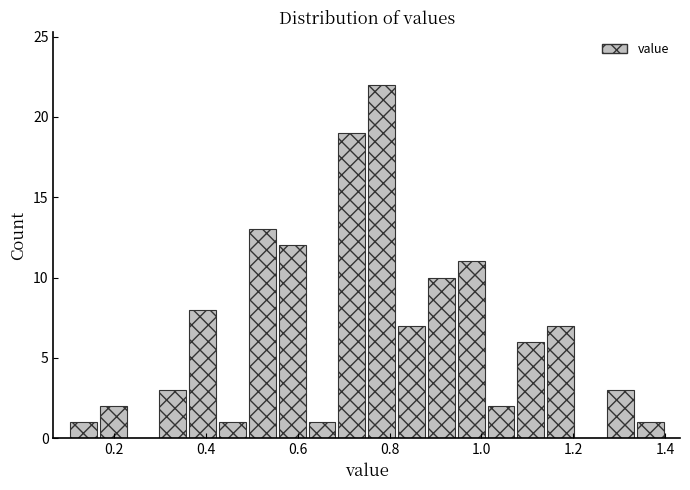

Read against the x-axis, roughly where is the centre of the tallest bar?

0.78